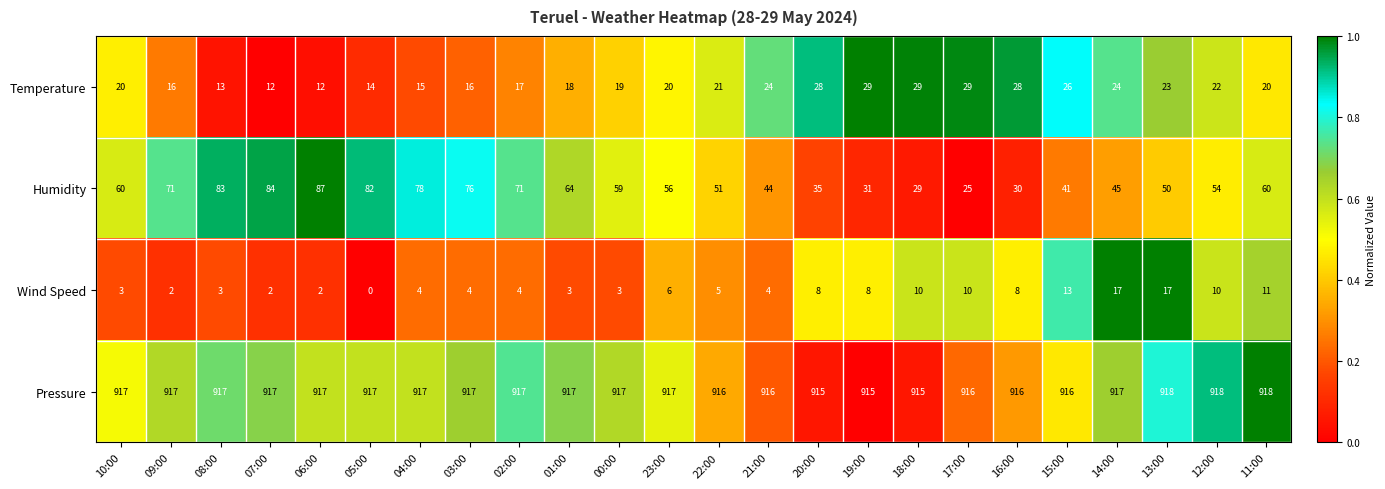

True or false: Wind Speed has a value of 8 at 15:00.

False